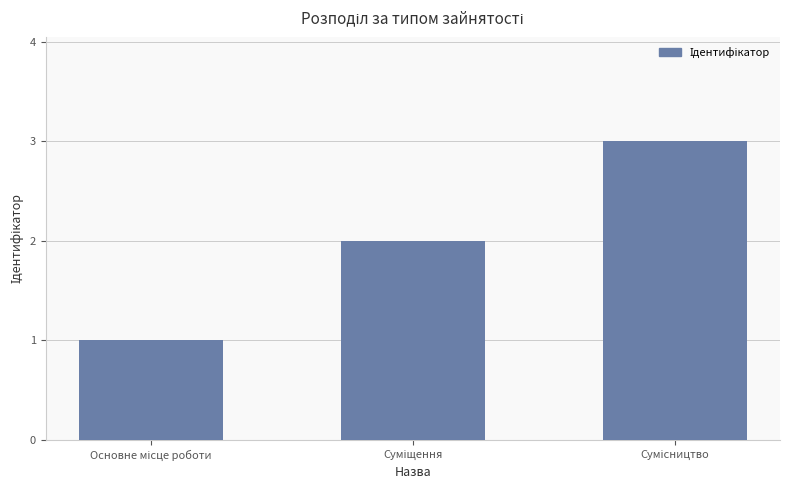

What is the greatest value displayed?

3